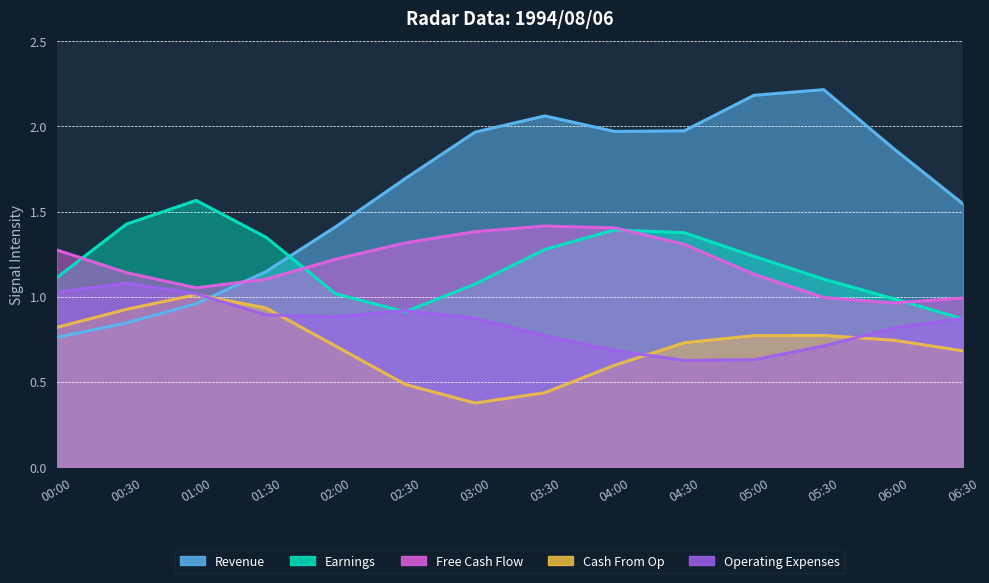

Rank the series at 05:00 from highest to lowest value.

Revenue, Earnings, Free Cash Flow, Cash From Op, Operating Expenses